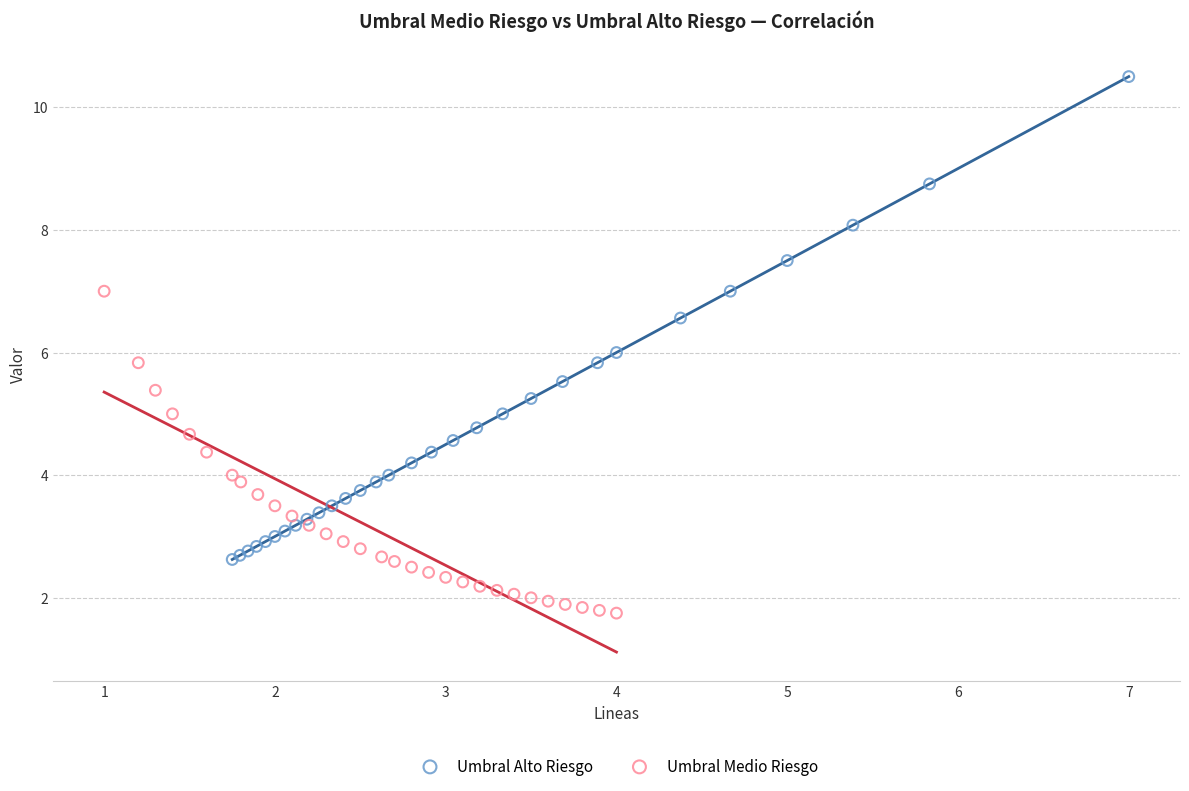

Which series reaches the maximum Y coordinate?

Umbral Alto Riesgo